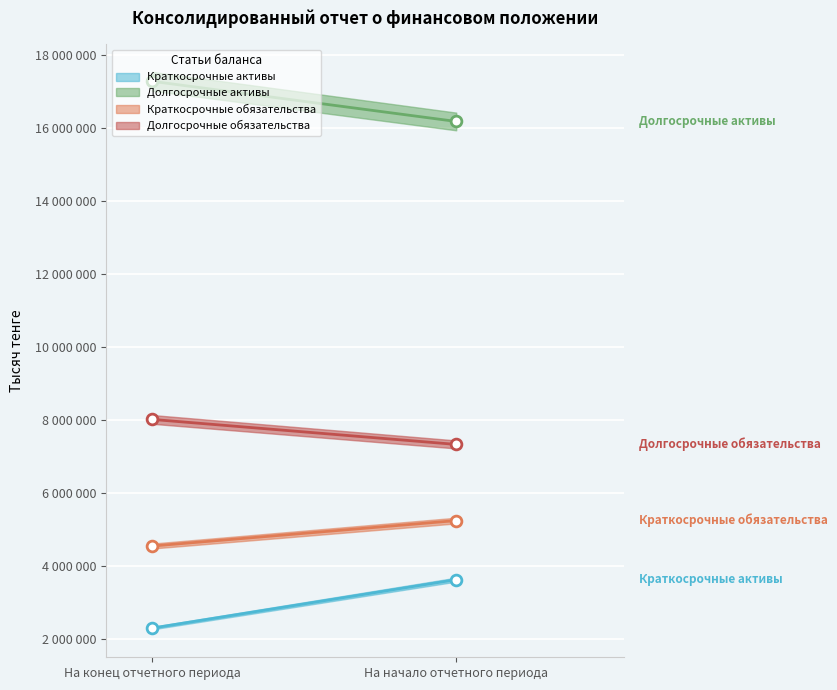

At how many categories does at least one series exceed 3888576?

2